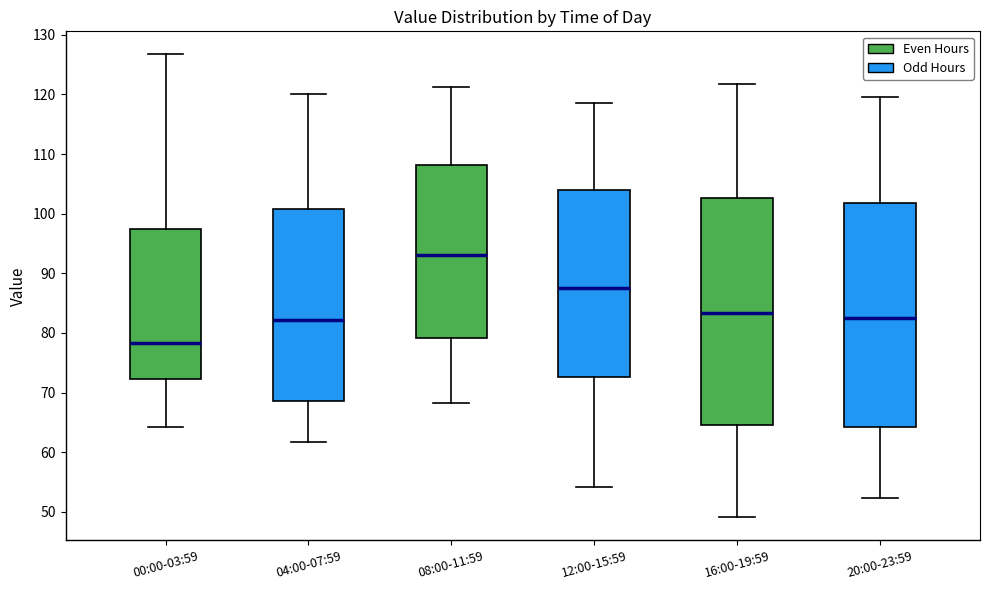

Where does the median line of the box for 12:00-15:59 sit on the y-axis? The values are not printed on the chart, so give them approximately, as read against the axis.

88